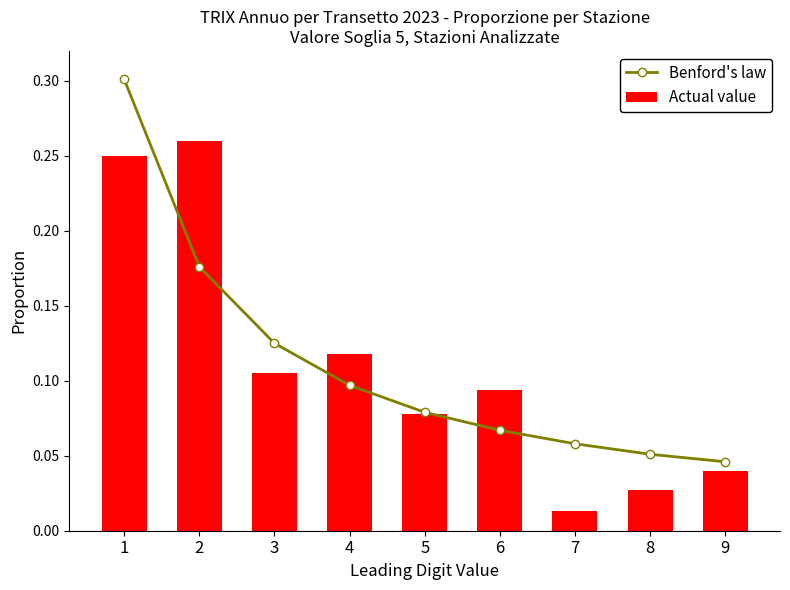

Are the bars horizontal?

No